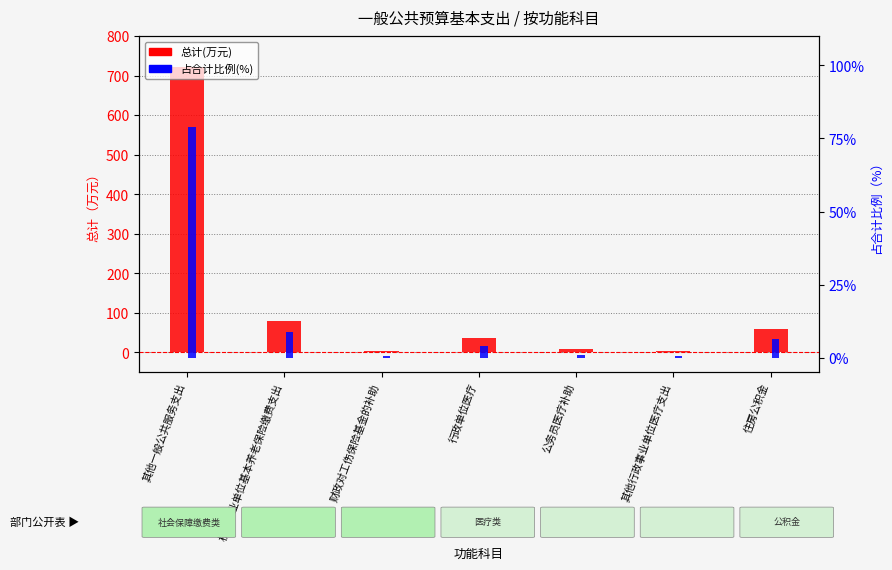

What are all the series names shown in the legend?

总计(万元), 占合计比例(%)